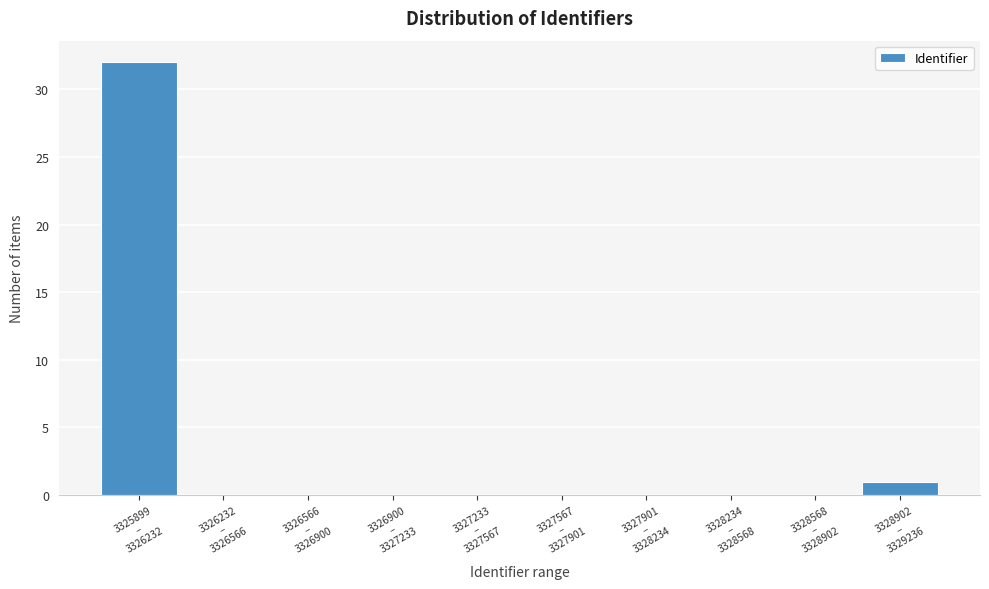

What is the greatest value displayed?

32